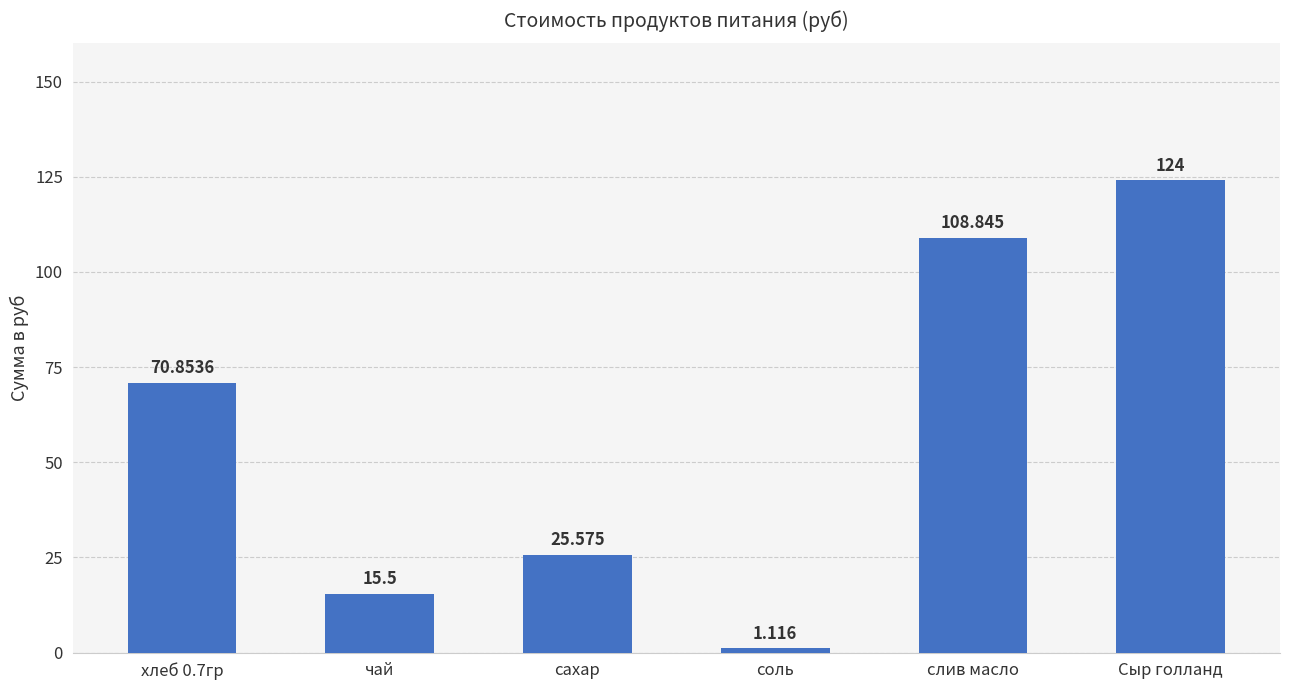

How many categories are shown in the chart?

6